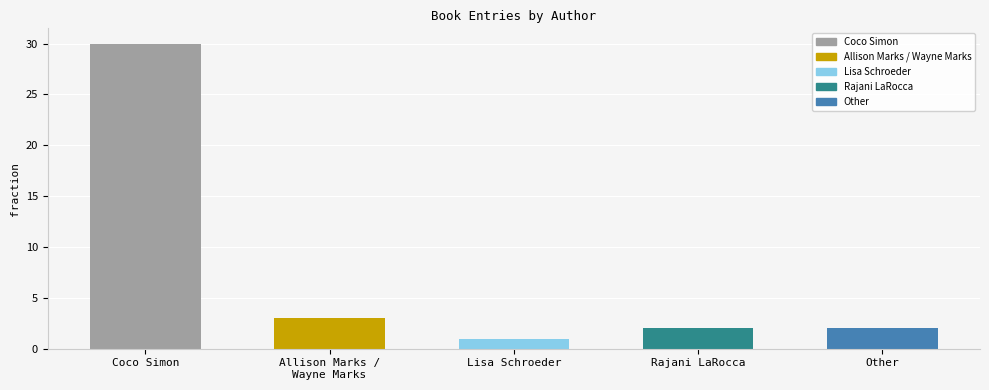

At which category does the chart reach its peak across all series?

Coco Simon